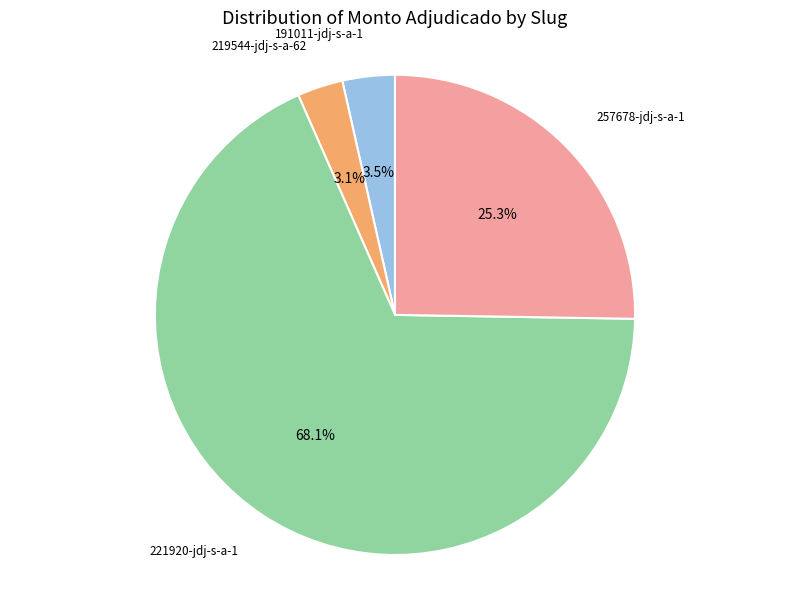

Does any single category account for the majority?

Yes